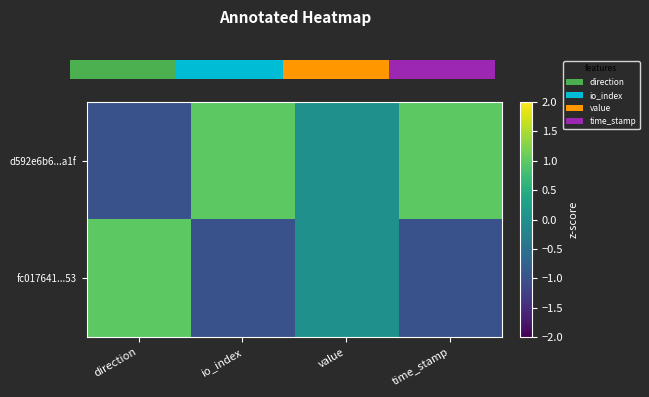

Rank the categories by d592e6b6...a1f value from highest to lowest.

time_stamp, io_index, value, direction